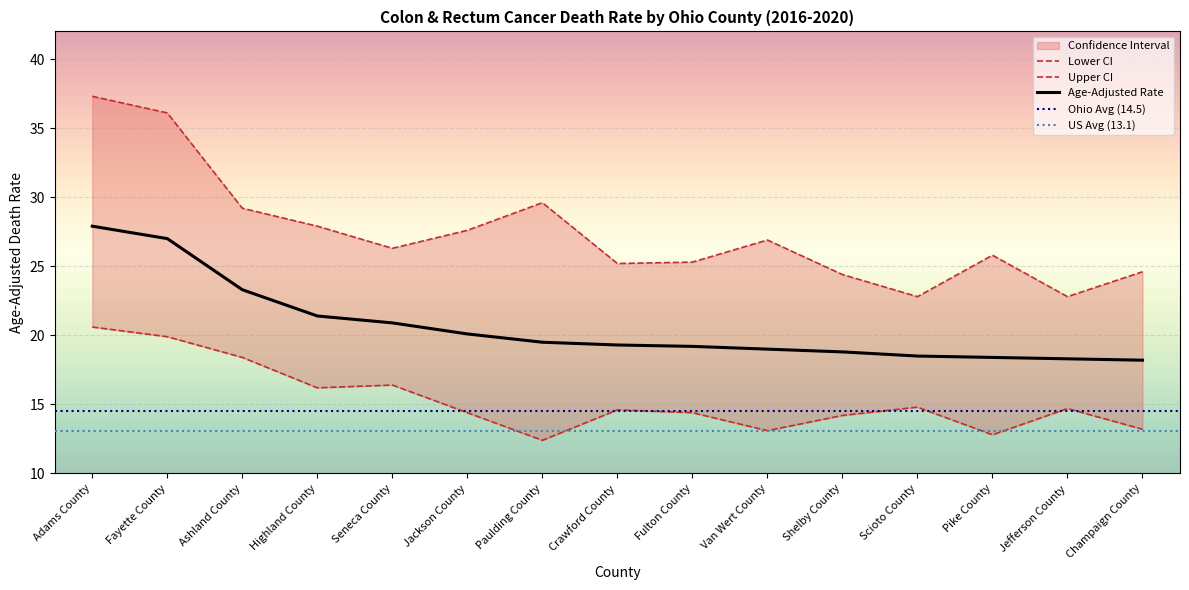

Where is the first local maximum for Upper CI?

Paulding County